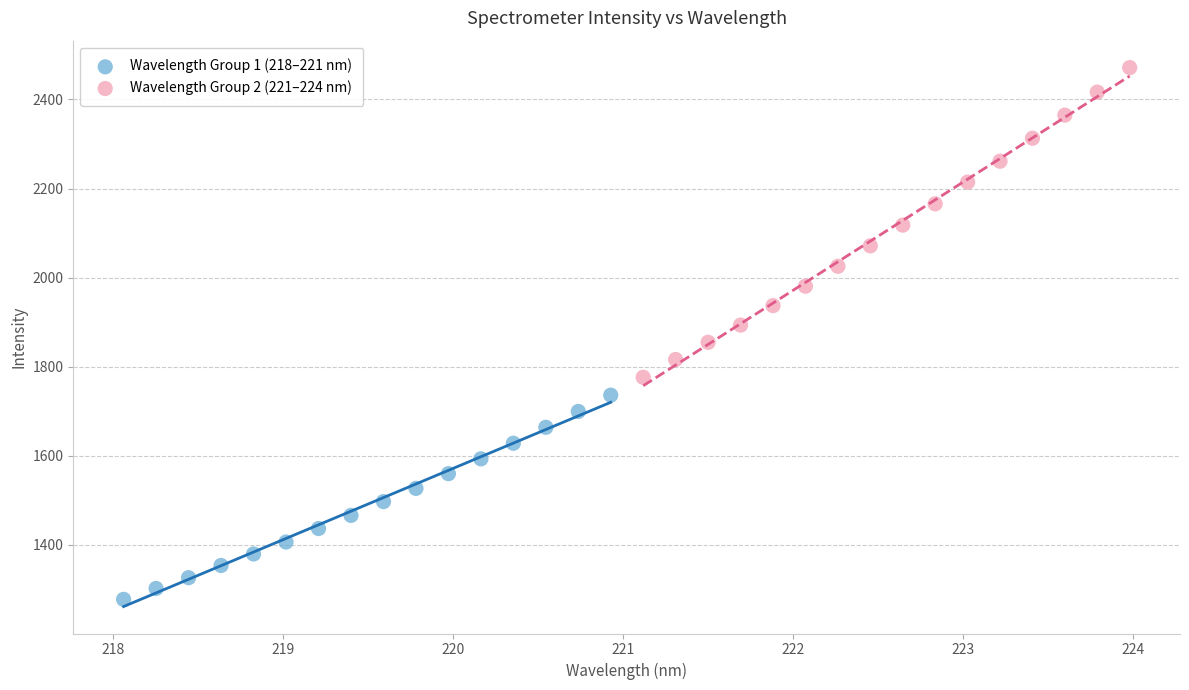

Which series reaches the minimum Y coordinate?

Wavelength Group 1 (218–221 nm)